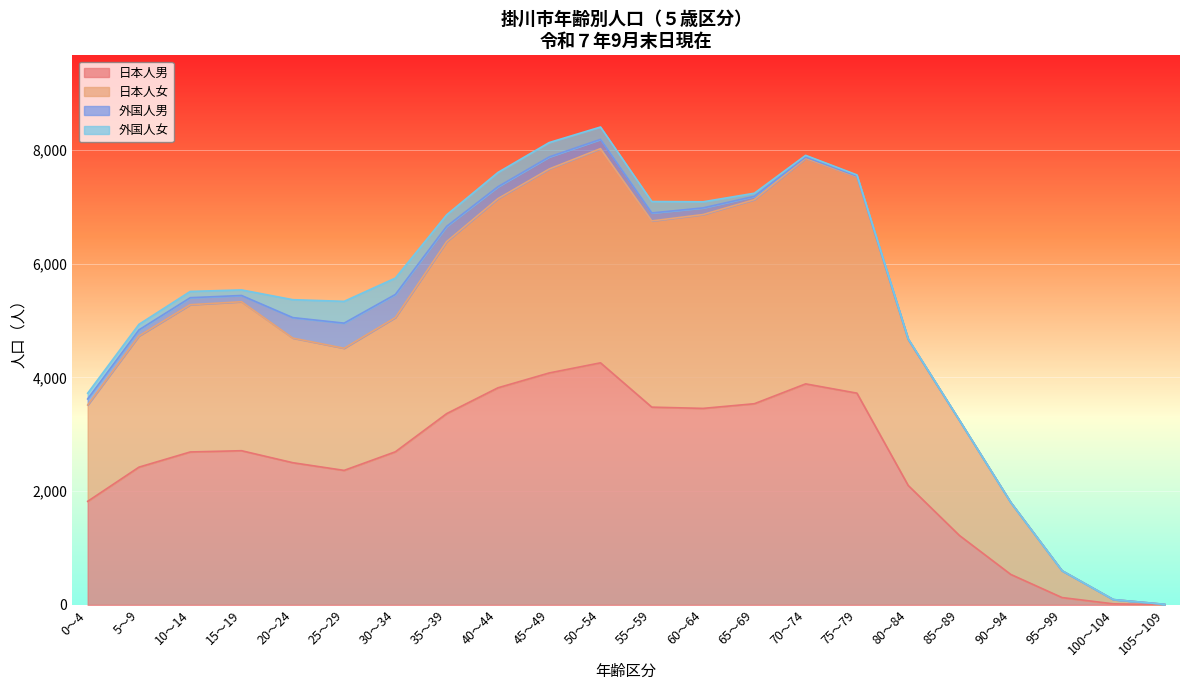

At which category does 日本人男 reach its first local peak?

15～19